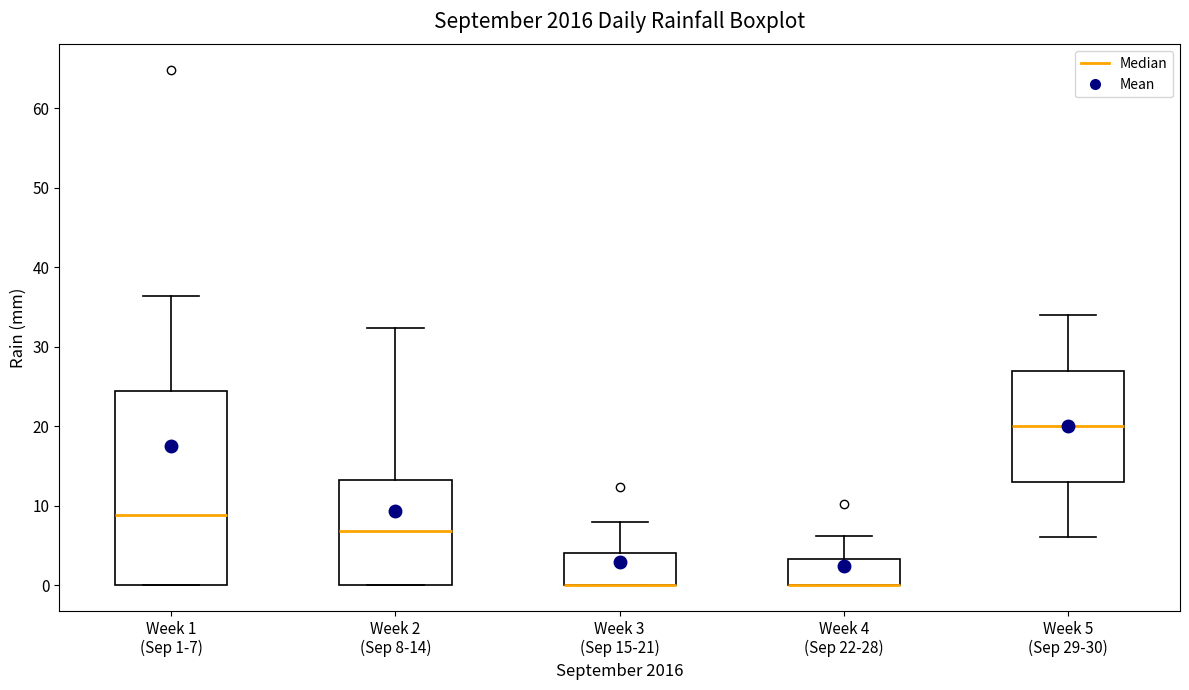

Comparing the boxes themselves (not the whiskers), which one is the tallest?

Week 1 (Sep 1-7)